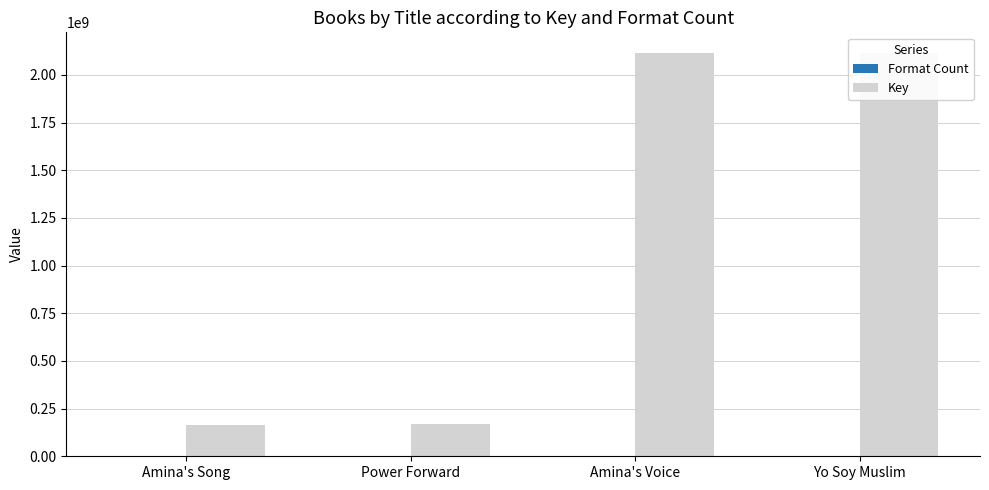

Which series has the largest total across all categories?

Key